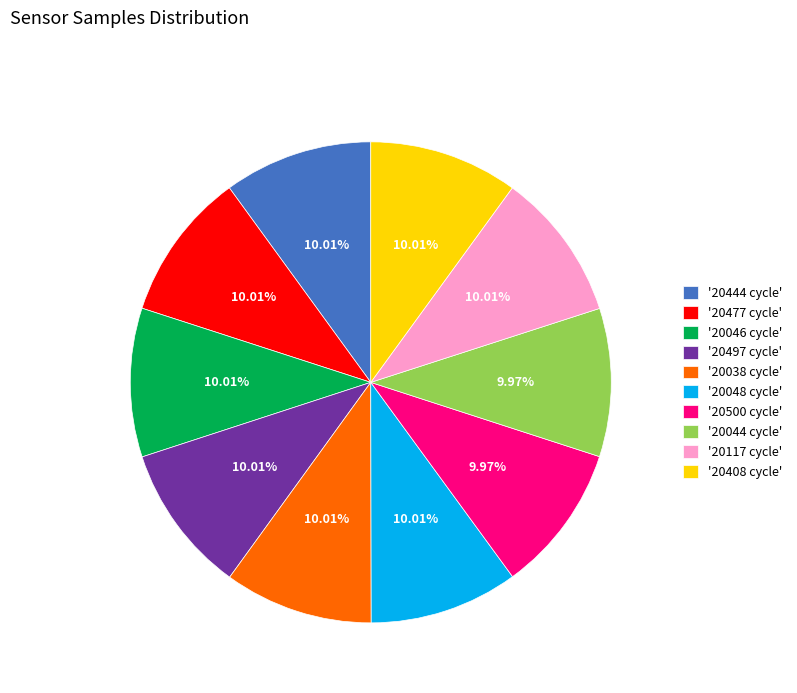

What is the ratio of the value at '20500 cycle' to the value at '20408 cycle'?

1.0